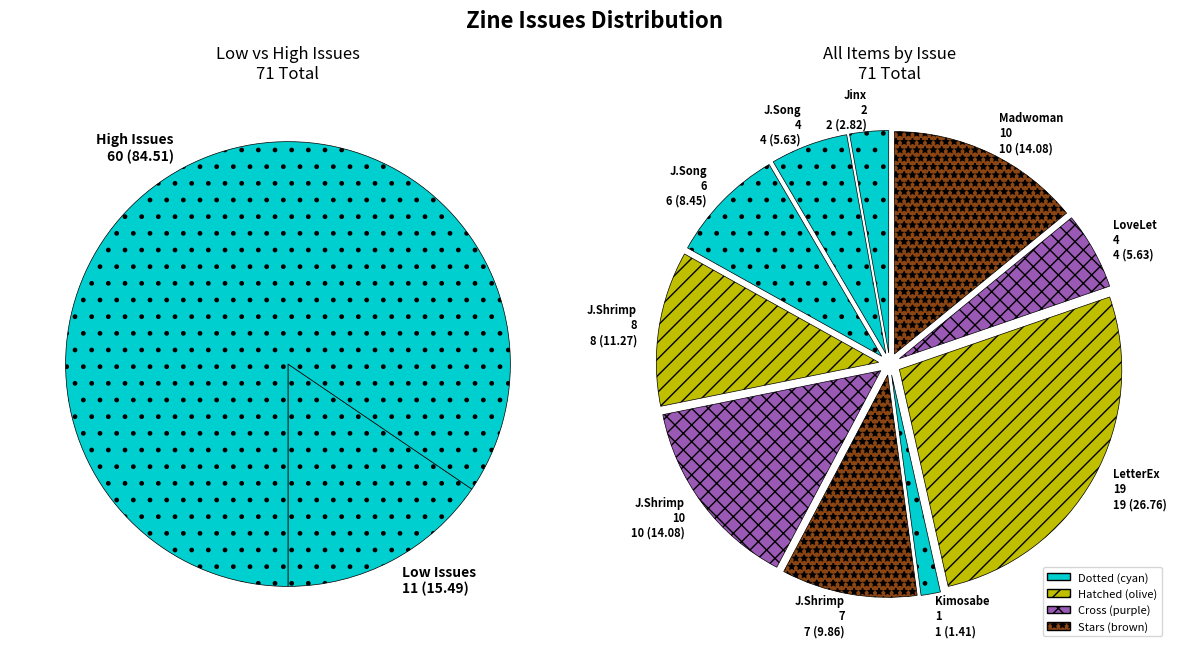

Is there a majority slice in this chart?

No